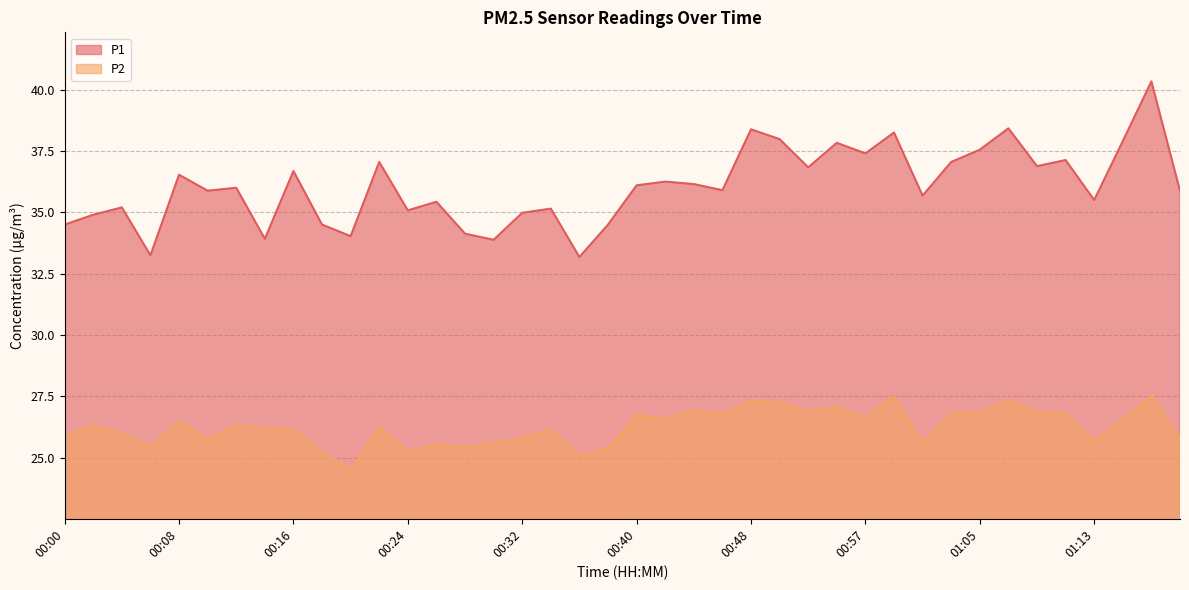

Where does the P2 series first go above 26?

00:02